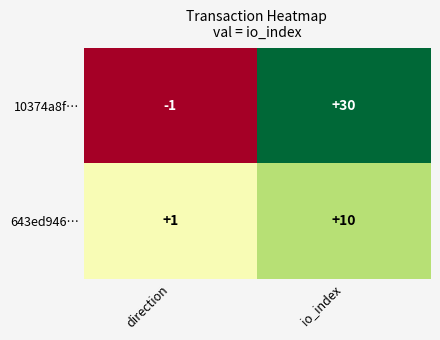

Reading right to left, list all the values displayed in this chart.

10374a8f…: io_index=30	direction=-1
643ed946…: io_index=10	direction=1